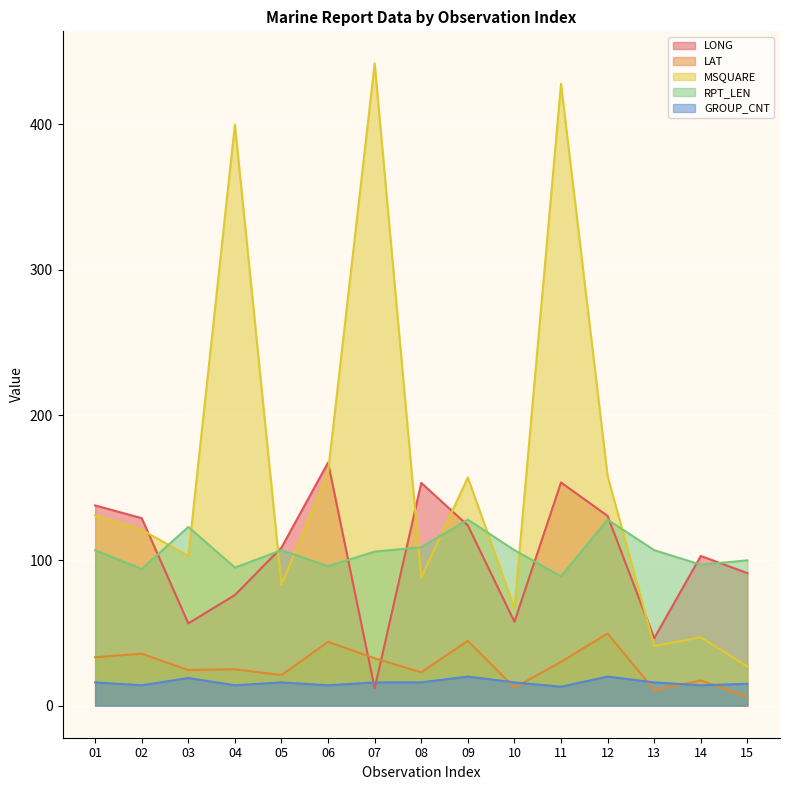

How many lines are shown in the chart?

5